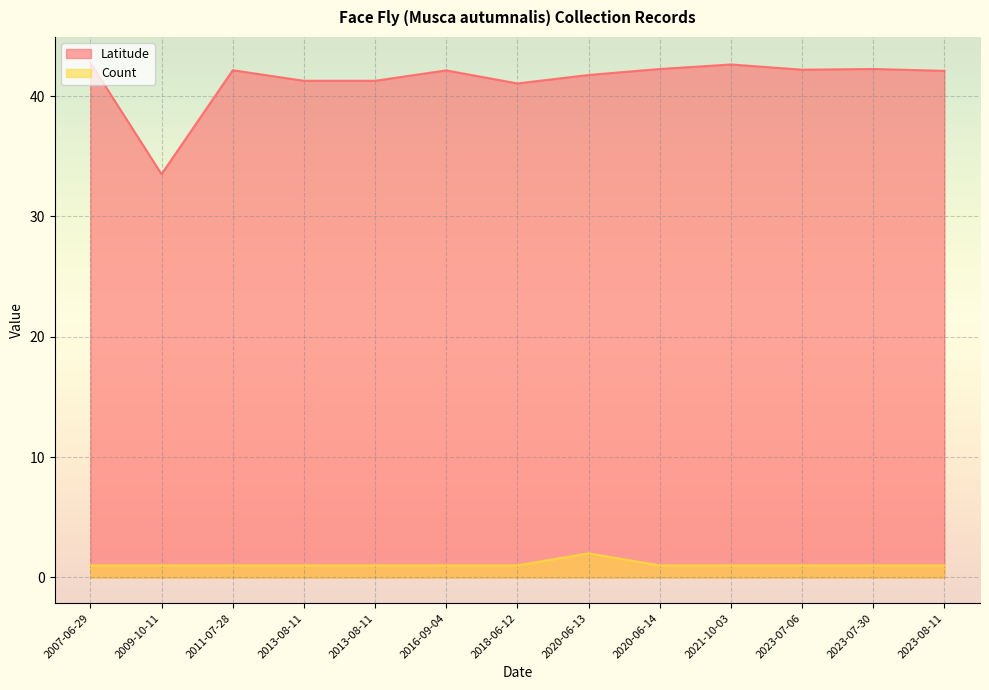

The value at 2020-06-13 is 3. True or false?

False